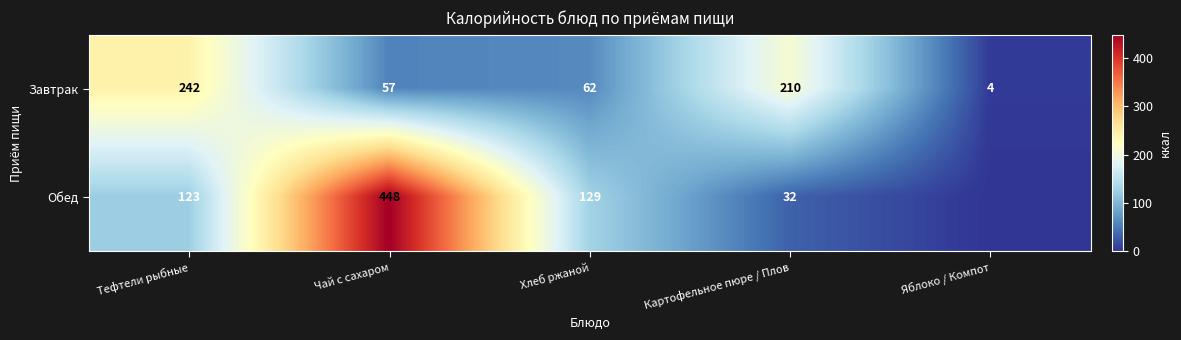

Is the value of Обед at Картофельное пюре / Плов greater than the value of Завтрак at Яблоко / Компот?

Yes